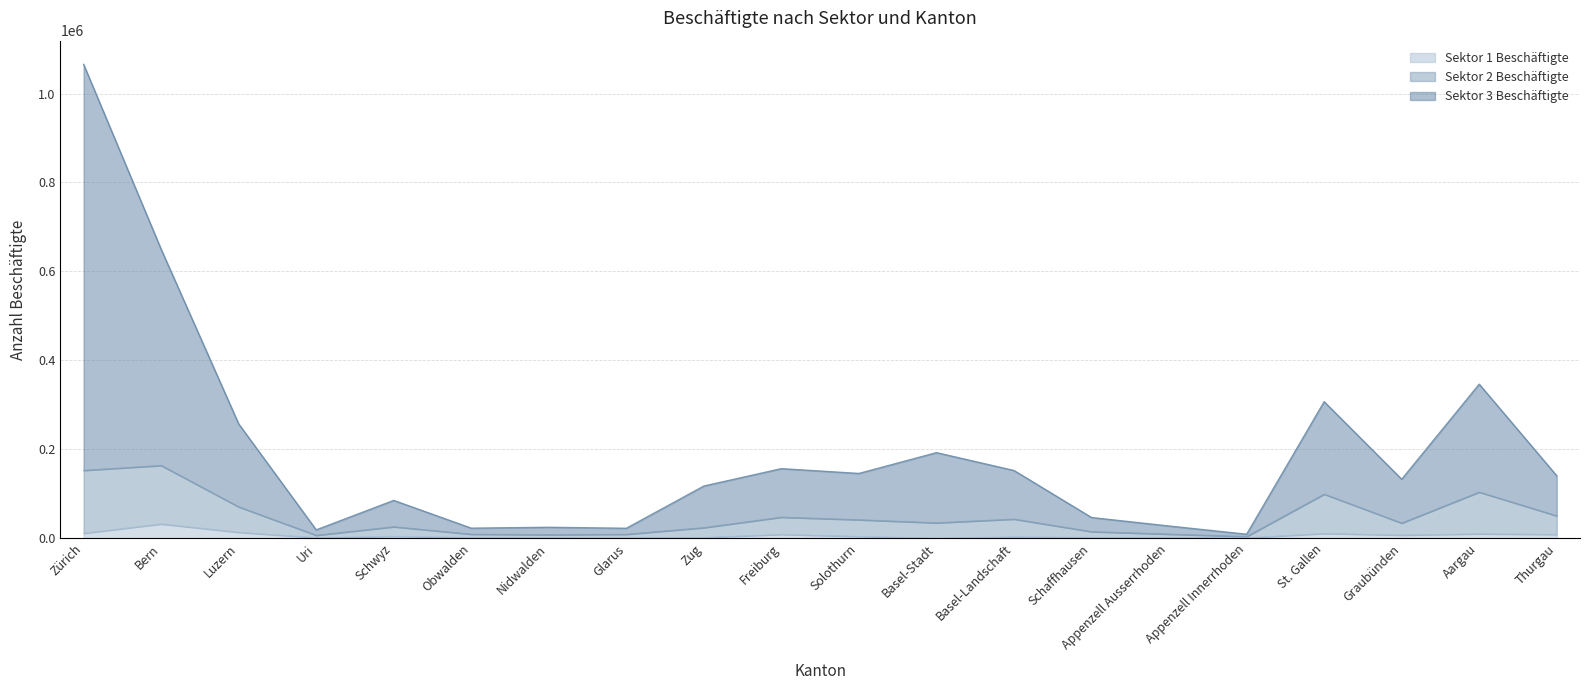

True or false: Sektor 1 Beschäftigte and Sektor 3 Beschäftigte intersect in this chart.

False